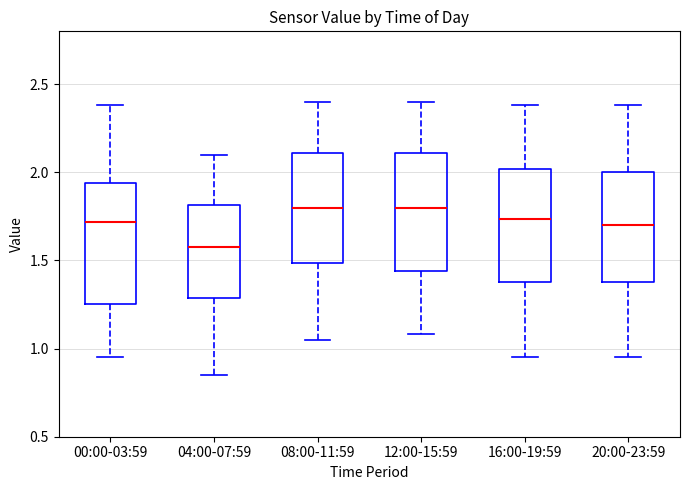

Where is the lower edge of the box for 20:00-23:59 on the y-axis? The values are not printed on the chart, so give them approximately, as read against the axis.

1.40